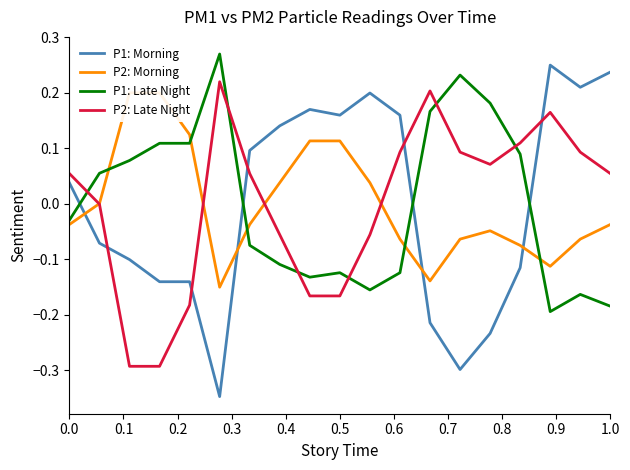

Reading right to left, extract all data points from this chart.

P1: Morning: 0.2	0.2	0.2	-0.1	-0.2	-0.3	-0.2	0.2	0.2	0.2	0.2	0.1	0.1	-0.3	-0.1	-0.1	-0.1	-0.1	0.0
P2: Morning: -0.0	-0.1	-0.1	-0.1	-0.0	-0.1	-0.1	-0.1	0.0	0.1	0.1	0.0	-0.0	-0.2	0.1	0.2	0.2	0.0	-0.0
P1: Late Night: -0.2	-0.2	-0.2	0.1	0.2	0.2	0.2	-0.1	-0.2	-0.1	-0.1	-0.1	-0.1	0.3	0.1	0.1	0.1	0.1	-0.0
P2: Late Night: 0.1	0.1	0.2	0.1	0.1	0.1	0.2	0.1	-0.1	-0.2	-0.2	-0.1	0.1	0.2	-0.2	-0.3	-0.3	-0.0	0.1